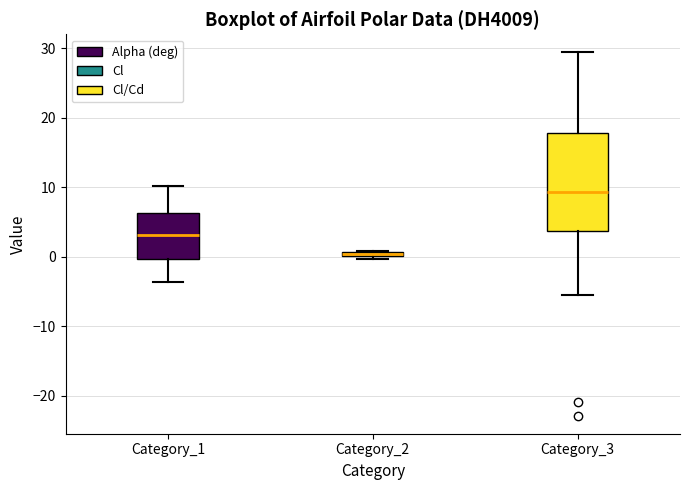

Which box is the tallest, from its lower edge to its upper edge?

Category_3